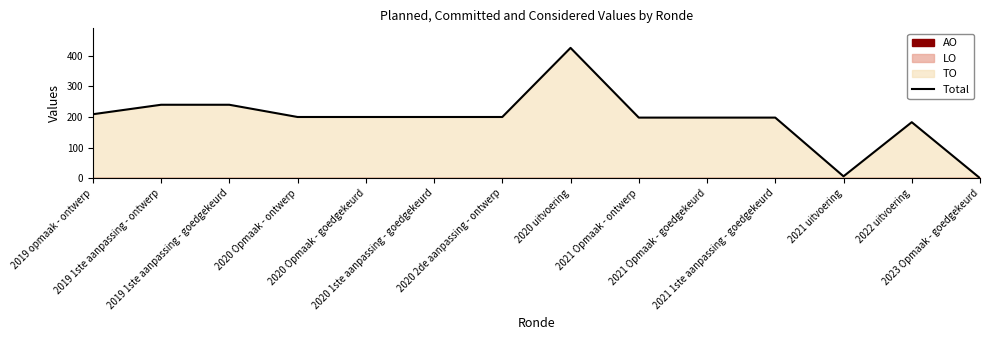

Is it true that the value at 2023 Opmaak - goedgekeurd is -194?

False